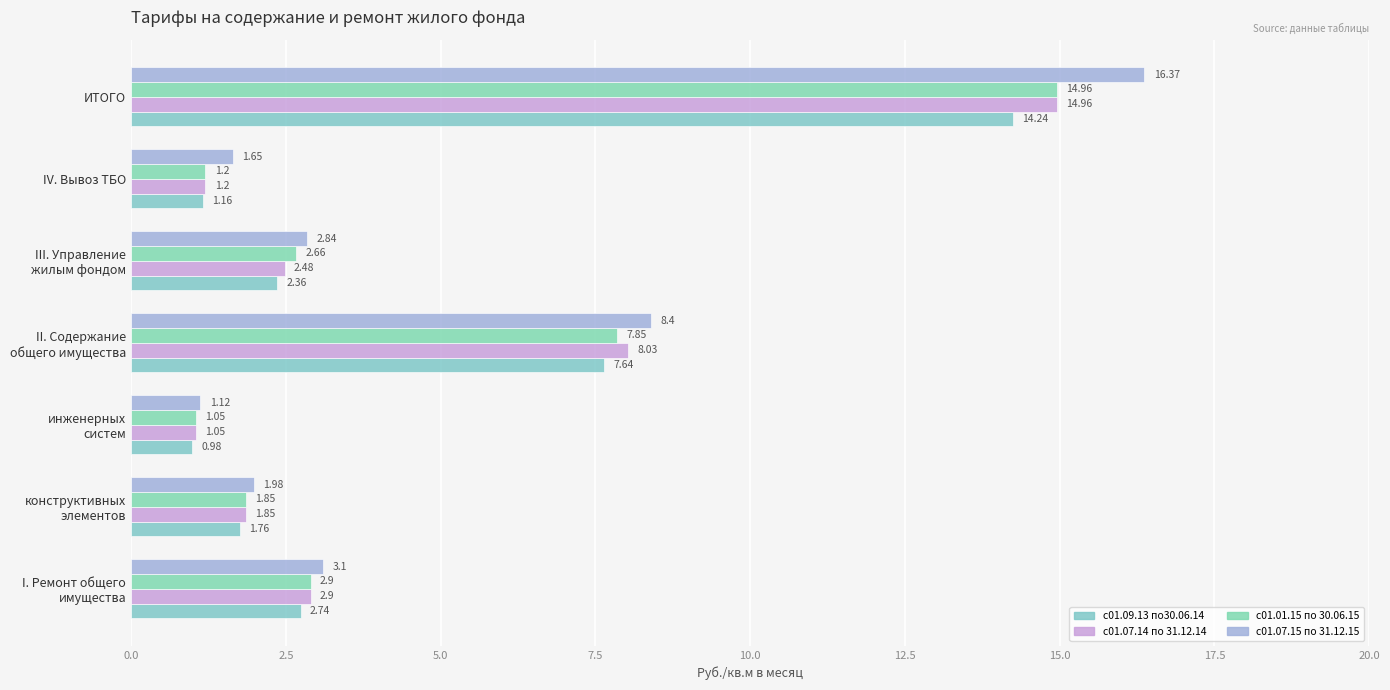

What is the value of the с01.09.13 по30.06.14 bar at the 1st from the left?

2.7